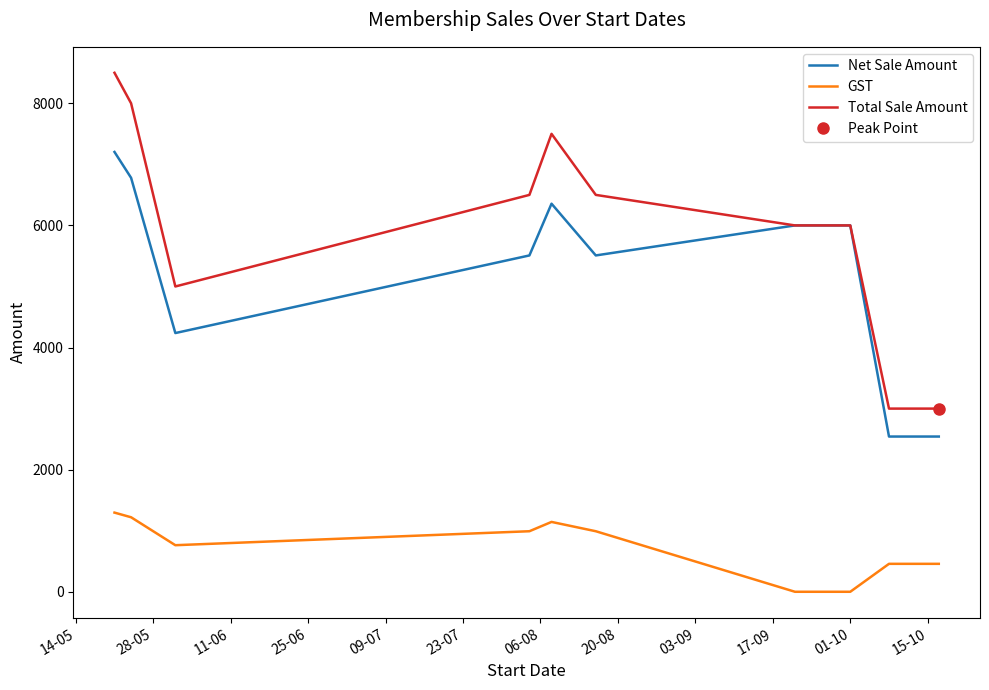

What is the average value of the Net Sale Amount series?

5449.2